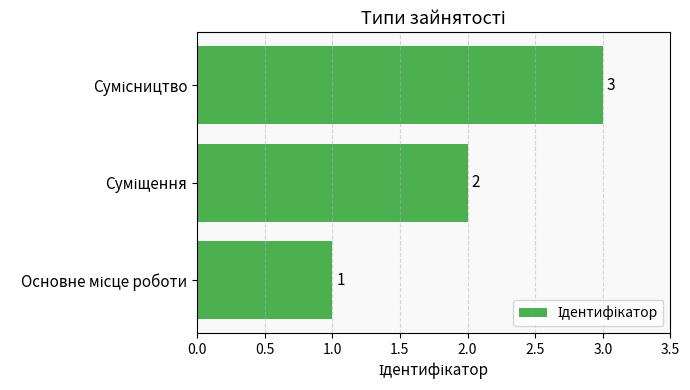

What is the sum of all values?

6